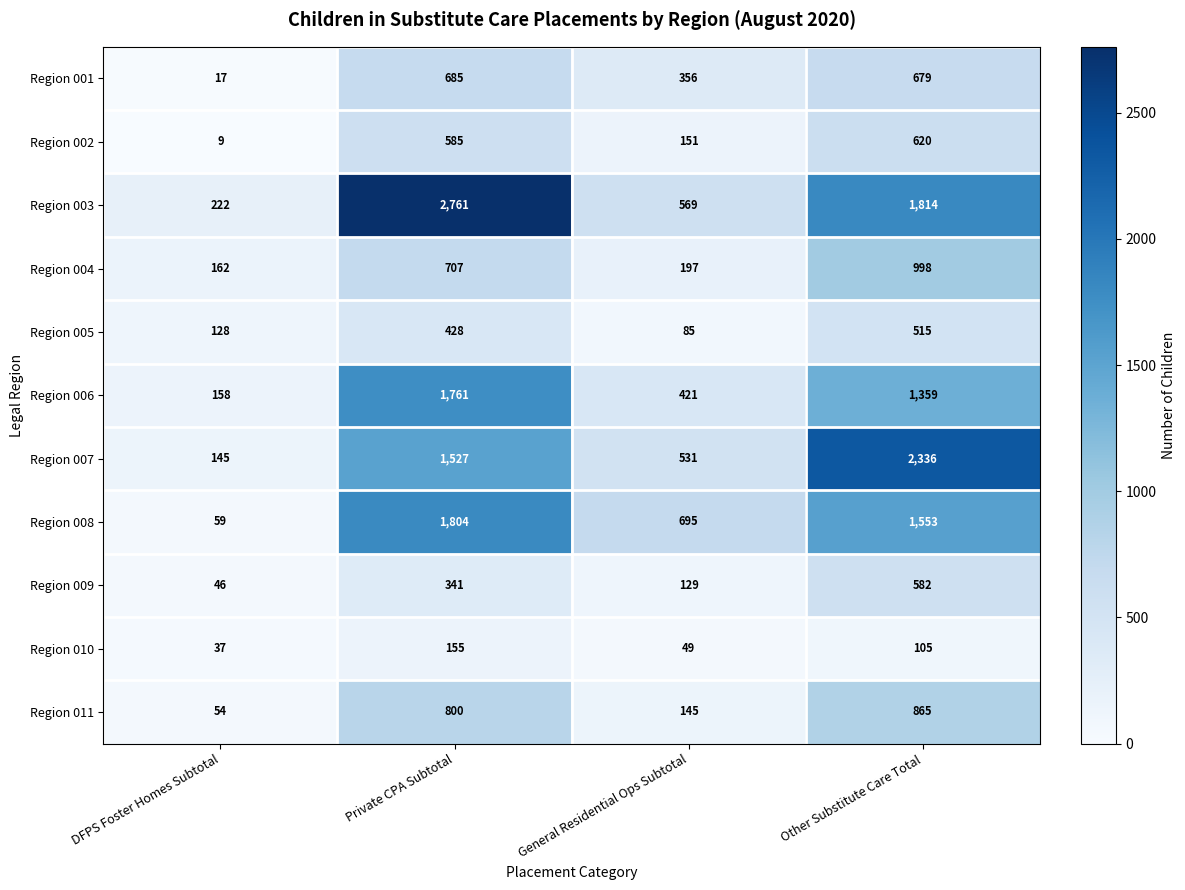

What is the spread (max minus min) of values at General Residential Ops Subtotal?

646